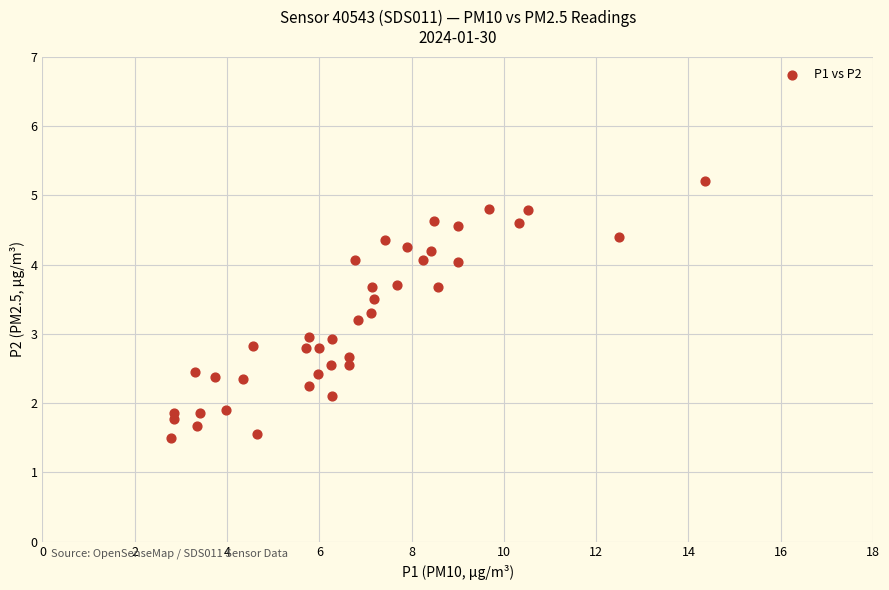

What is the range of Y values (max minus min)?

3.7